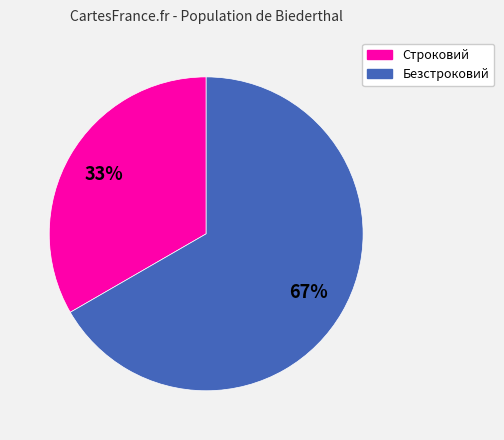

How many segments does this pie chart have?

2